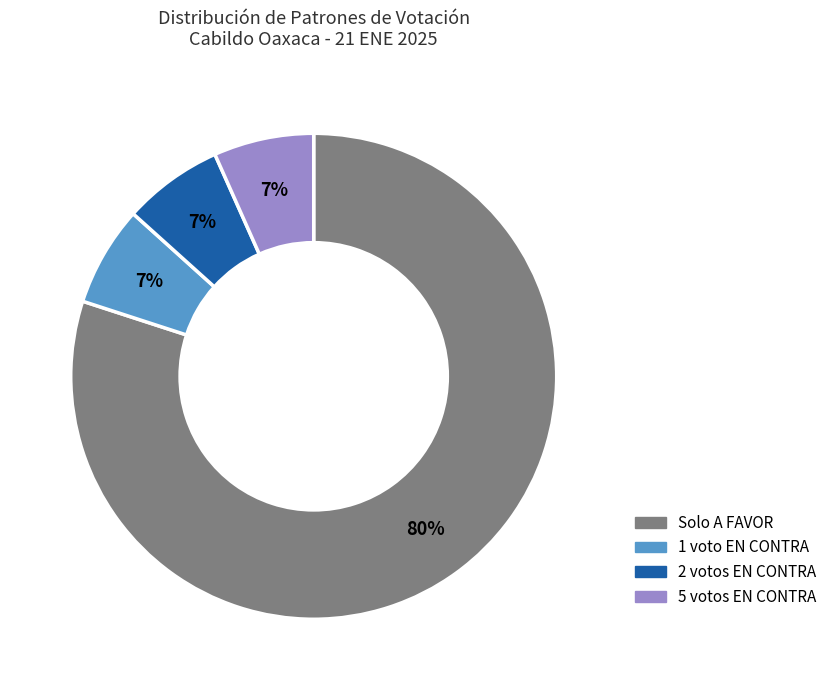

To the nearest percent, what is the average slice percentage?

25%